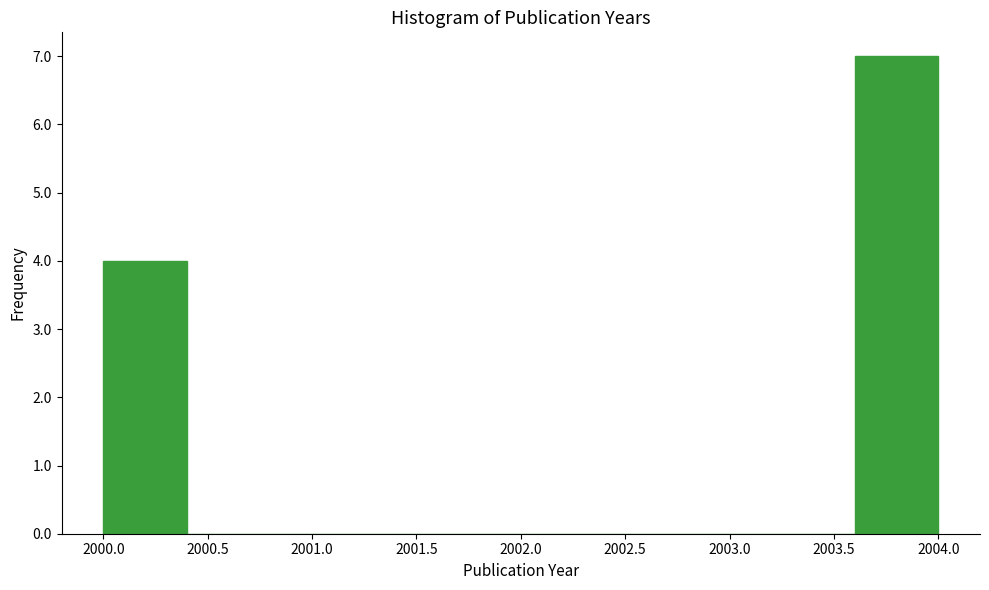

Reading left to right, list every bar in this chart as the range it spans on the x-axis followed by its height. The values are not printed on the chart, so give them approximately, as read against the axis.

2000.0 to 2000.4: 4
2000.4 to 2000.8: 0
2000.8 to 2001.2: 0
2001.2 to 2001.6: 0
2001.6 to 2002.0: 0
2002.0 to 2002.4: 0
2002.4 to 2002.8: 0
2002.8 to 2003.2: 0
2003.2 to 2003.6: 0
2003.6 to 2004.0: 7